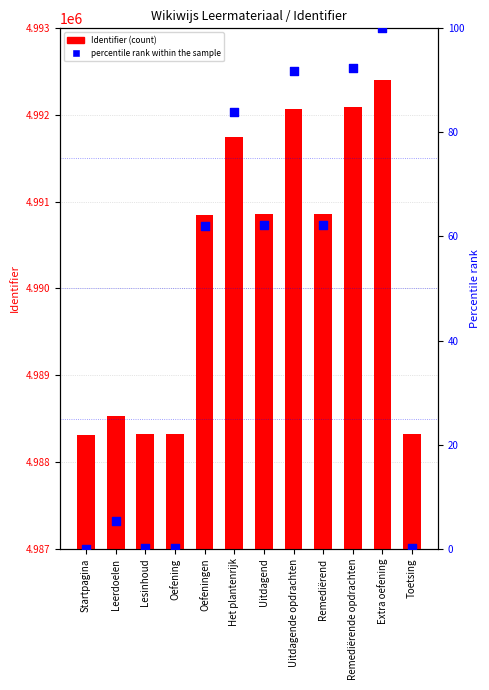

Is the value of percentile rank within the sample at Uitdagend greater than the value of Identifier at Uitdagend?

No